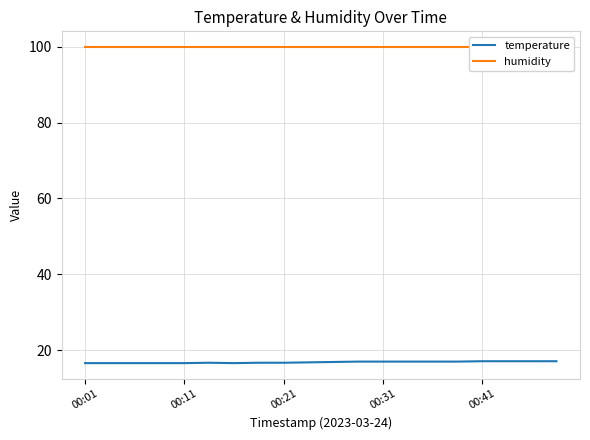

How many series are shown in this chart?

2